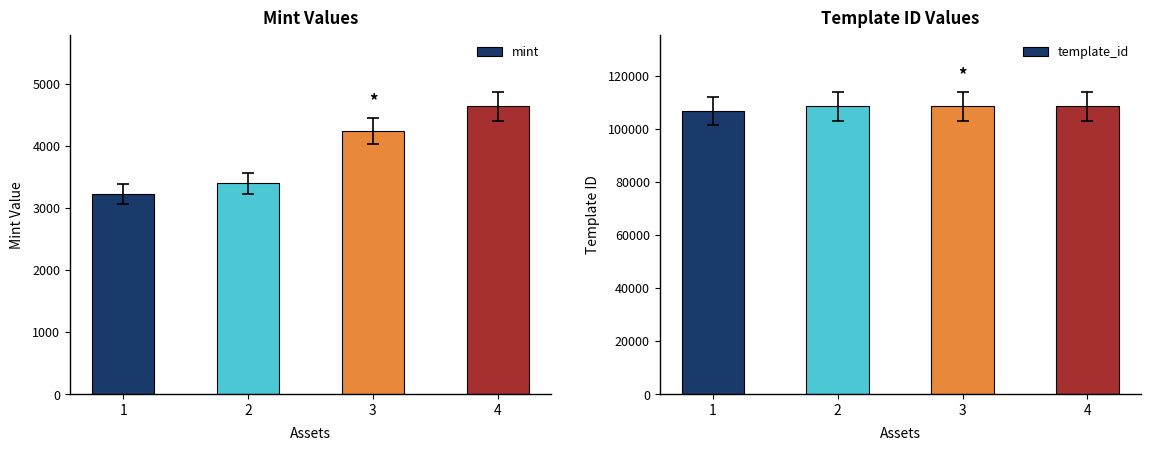

What is the smallest value displayed?

3230